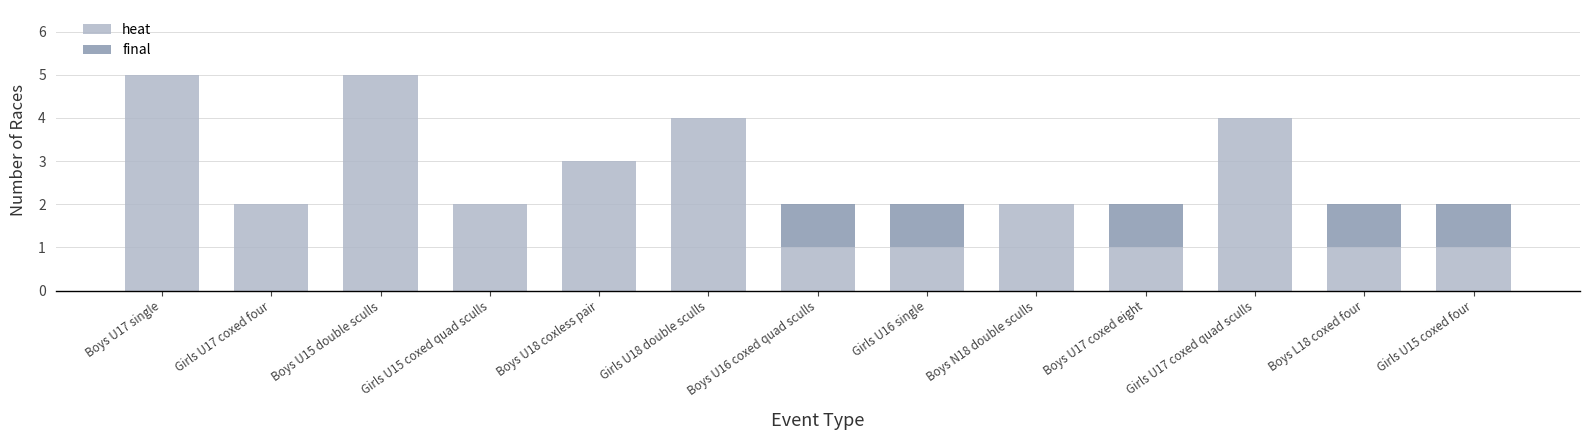

What is the total value across all series at Boys U17 single?

5